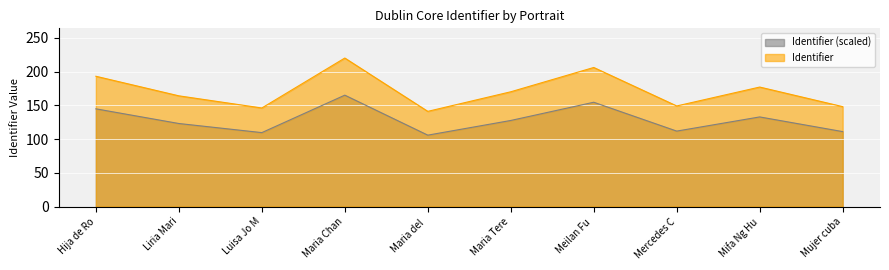

What is the difference between the maximum and minimum values?

79